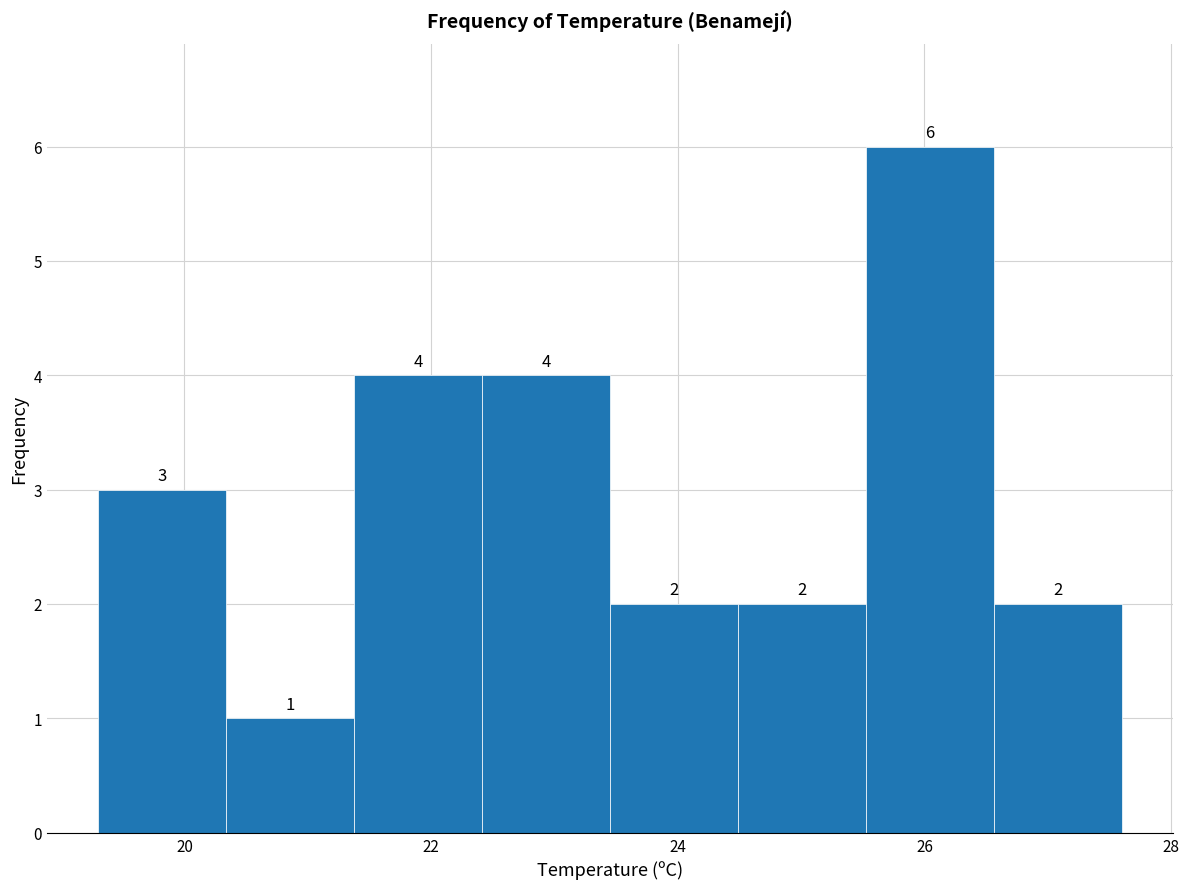

What is the height of the bar covering 22.4 to 23.4 on the x-axis? The bar edges are not printed on the chart, so give them approximately, as read against the axis.

4